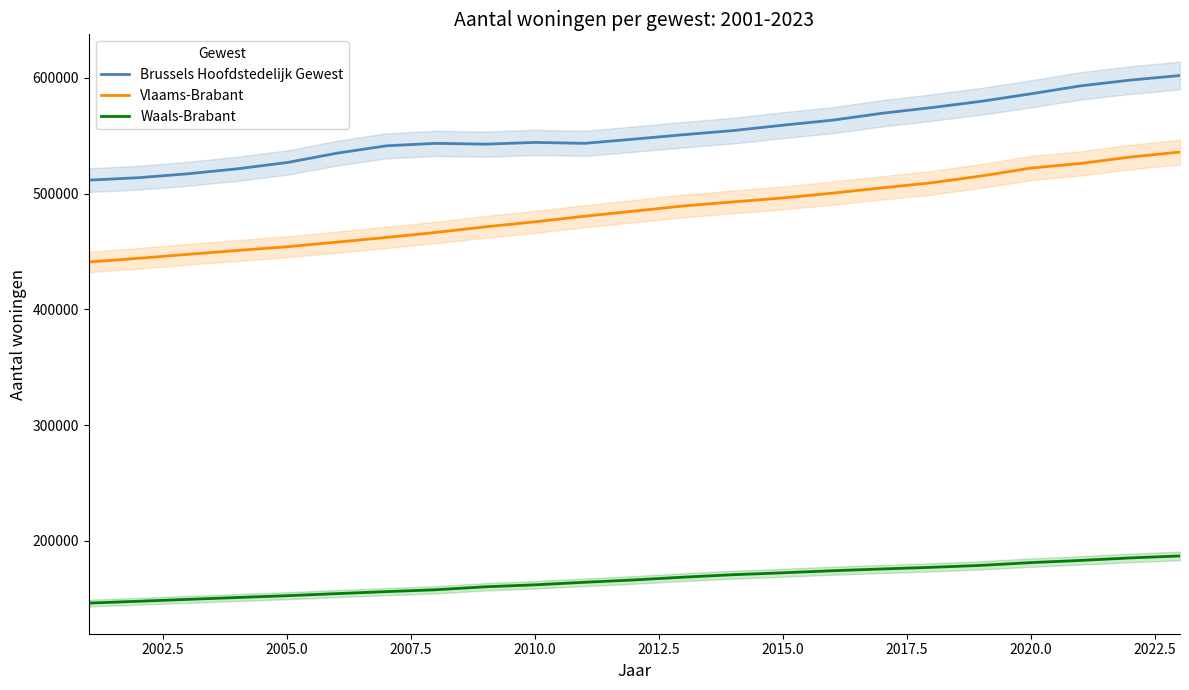

True or false: Waals-Brabant and Brussels Hoofdstedelijk Gewest cross at least once.

False